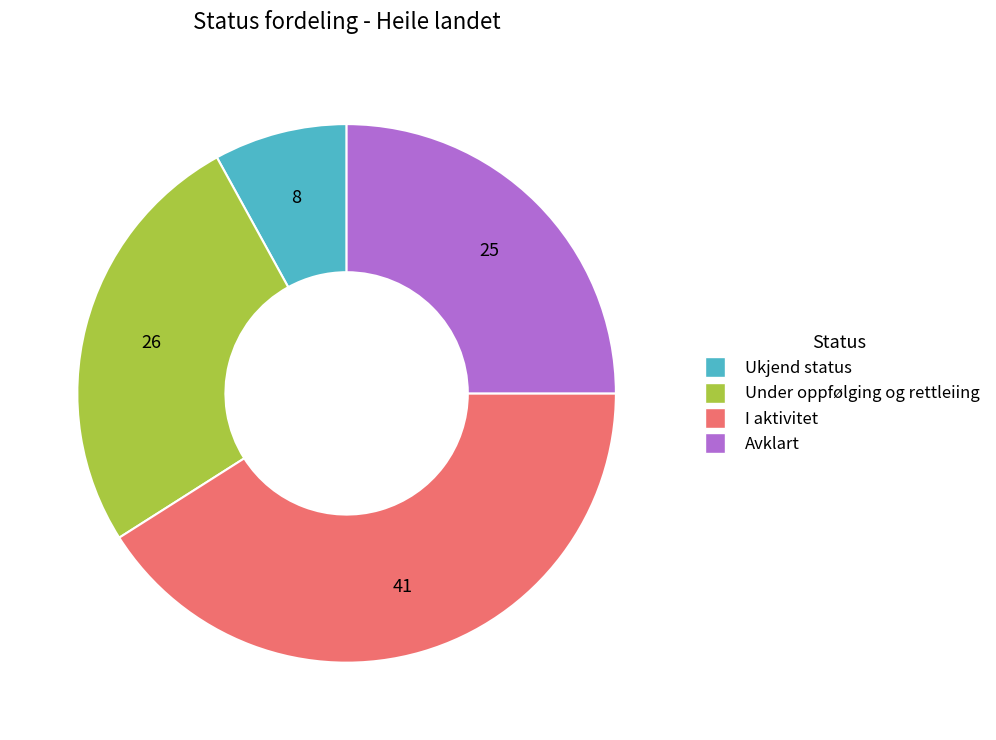

Does any single category account for the majority?

No